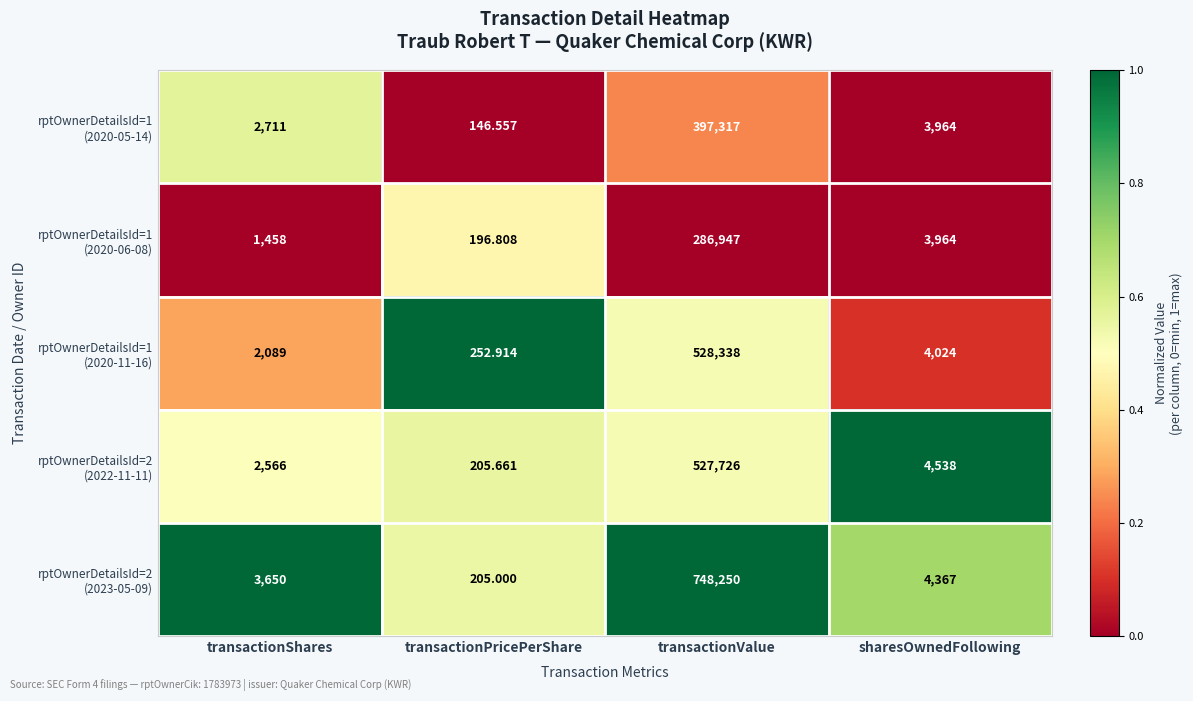

Which label corresponds to the largest value in the chart?

transactionValue